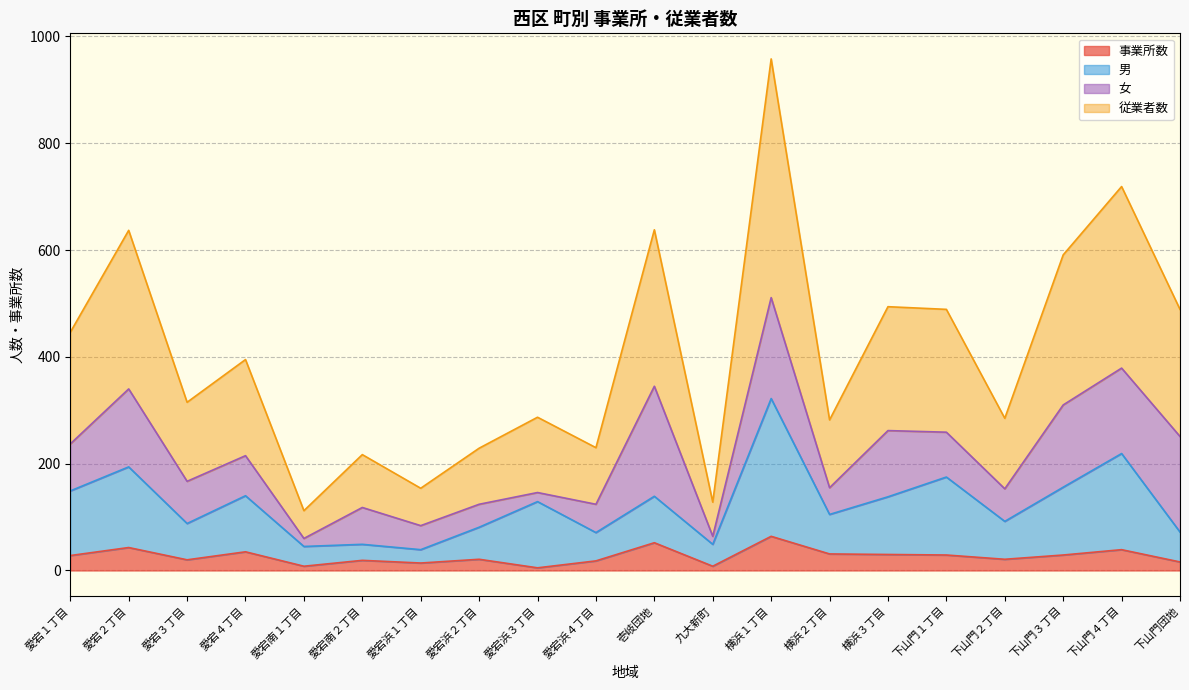

At which category is the sum across all series the highest?

横浜１丁目